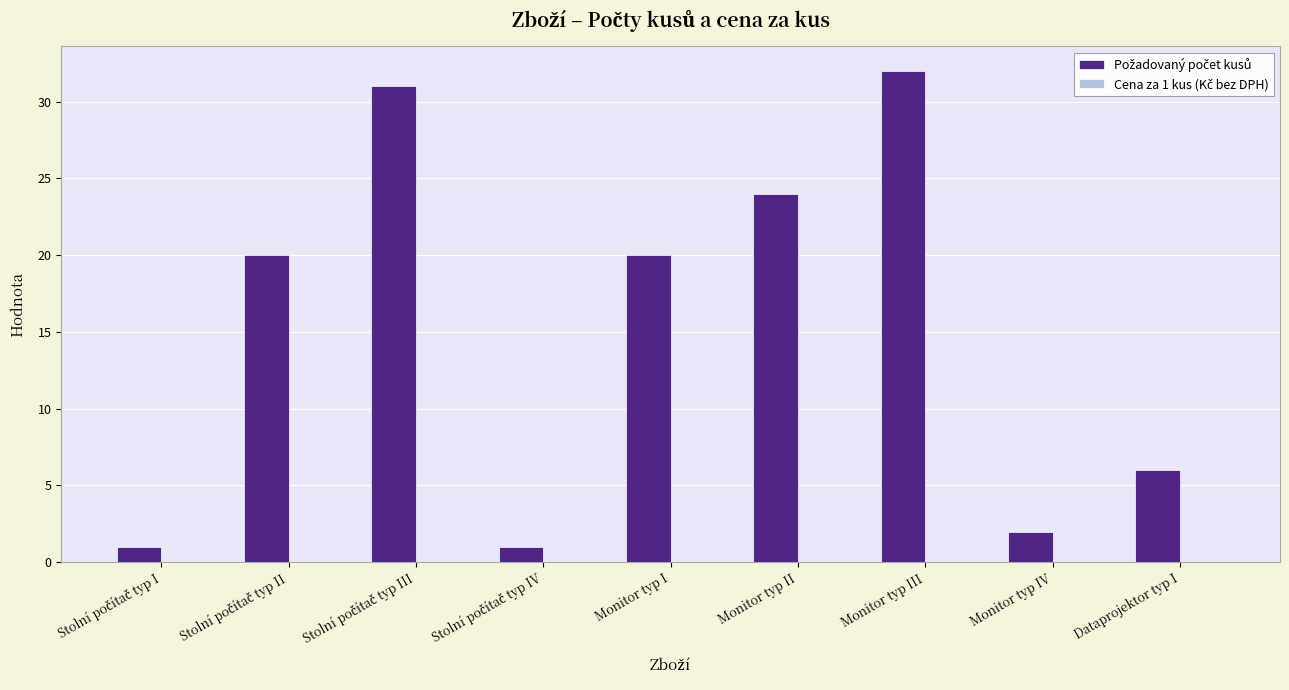

Which has a higher value, Monitor typ II or Monitor typ III?

Monitor typ III